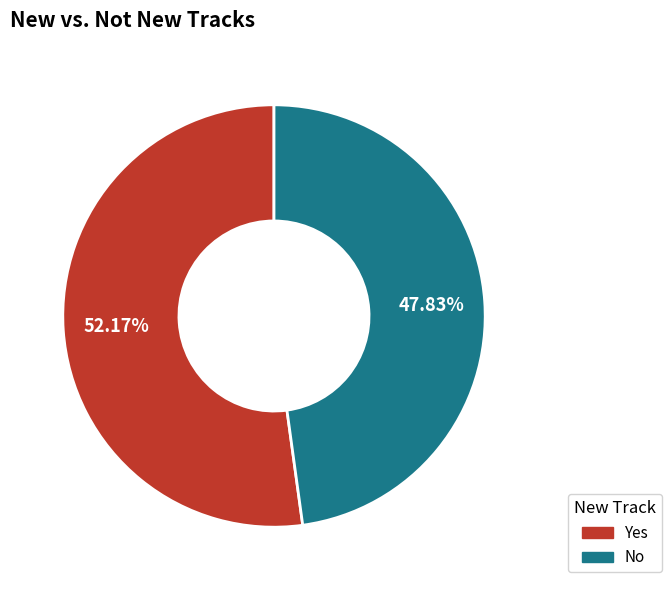

Combined, what portion of the pie is Yes and No?

100.0%